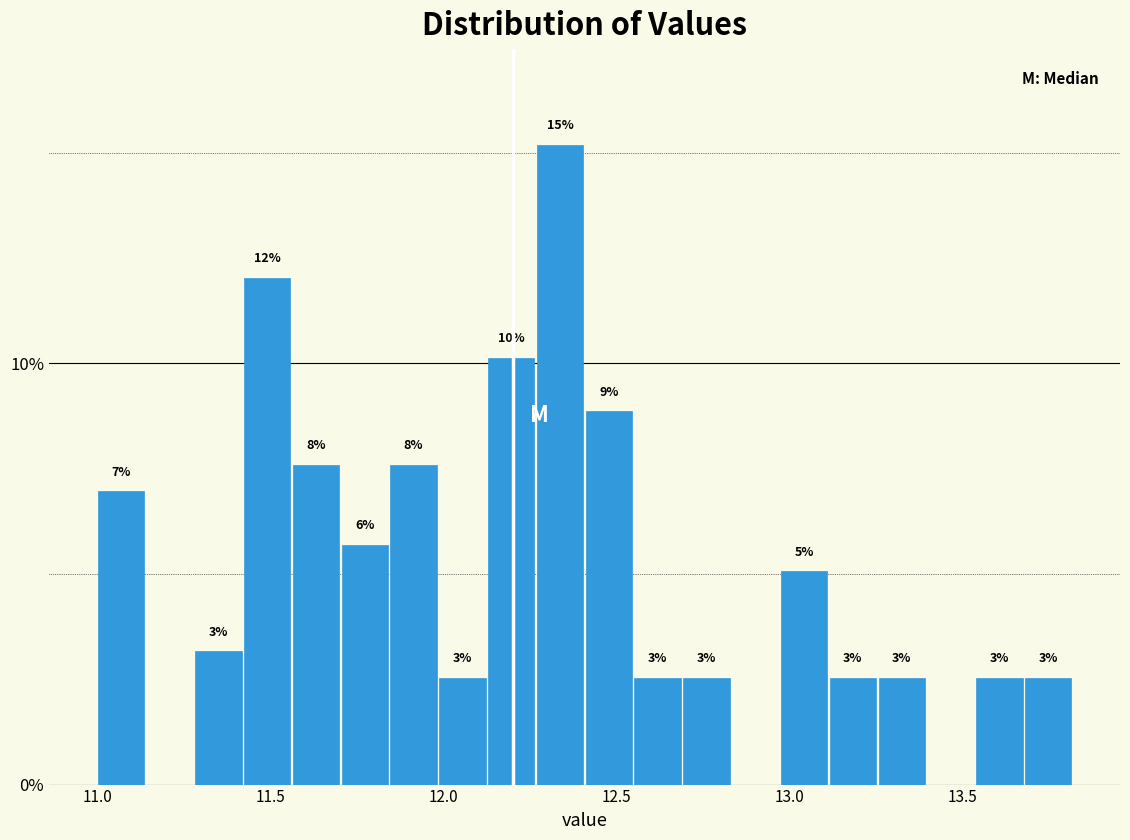

Read against the x-axis, roughly where is the centre of the tallest bar?

12.35